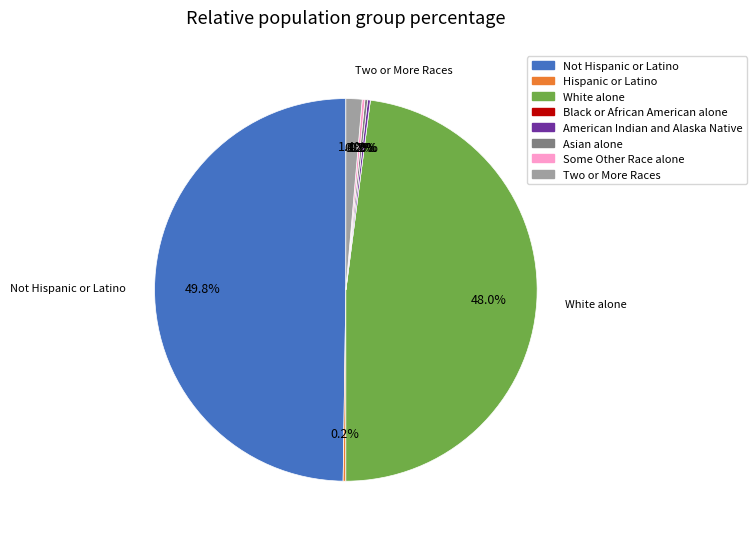

Is there a majority slice in this chart?

No